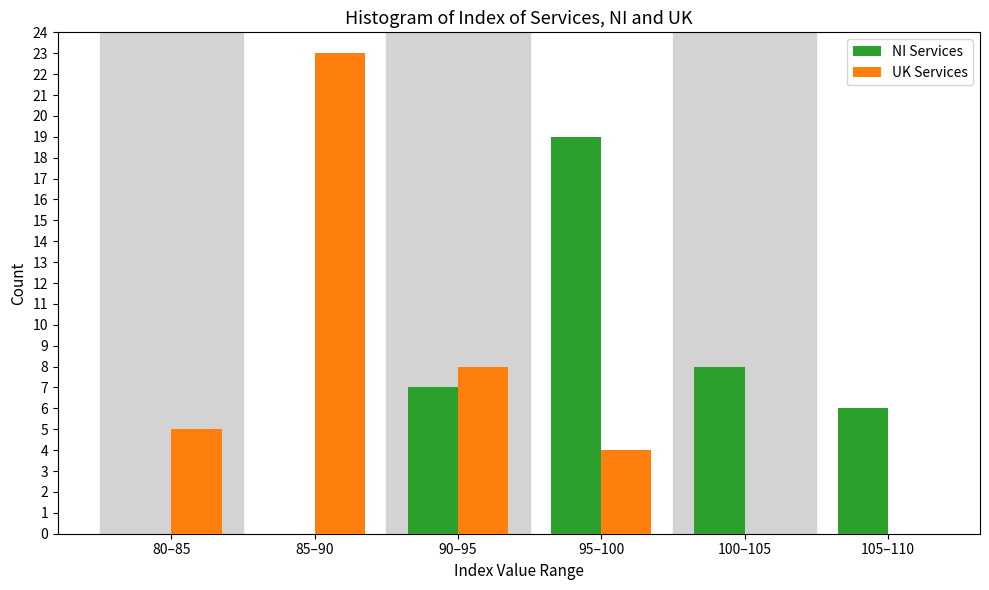

Reading left to right, extract all data points from this chart.

NI Services: 80–85=0	85–90=0	90–95=7	95–100=19	100–105=8	105–110=6
UK Services: 80–85=5	85–90=23	90–95=8	95–100=4	100–105=0	105–110=0